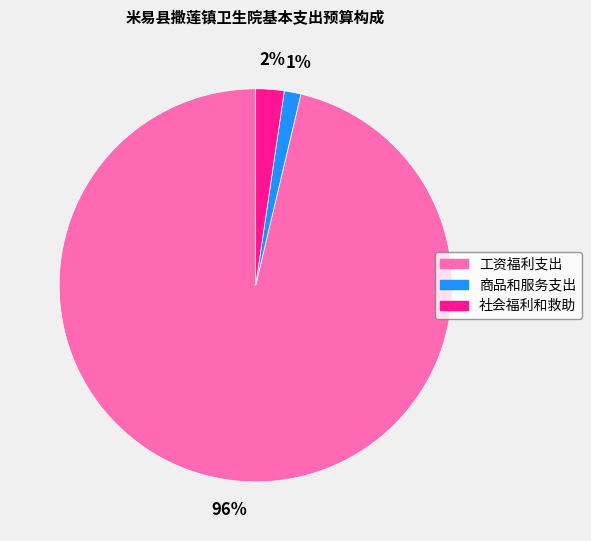

To the nearest percent, what is the average slice percentage?

33%